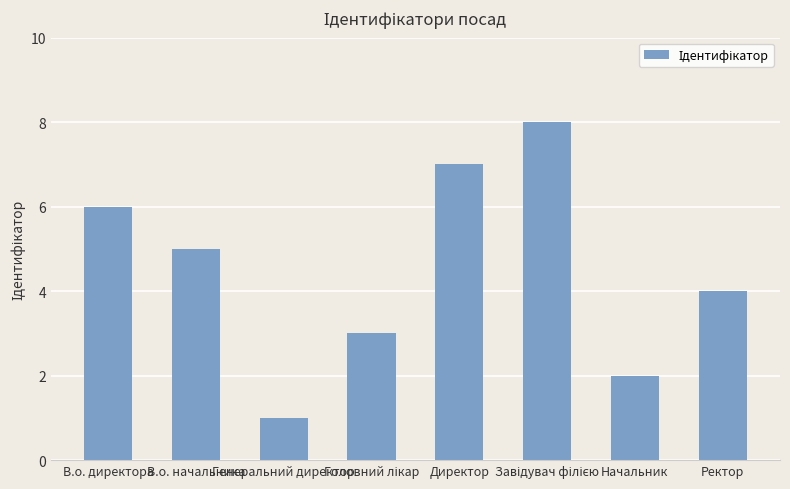

At which category does the chart reach its minimum across all series?

Генеральний директор